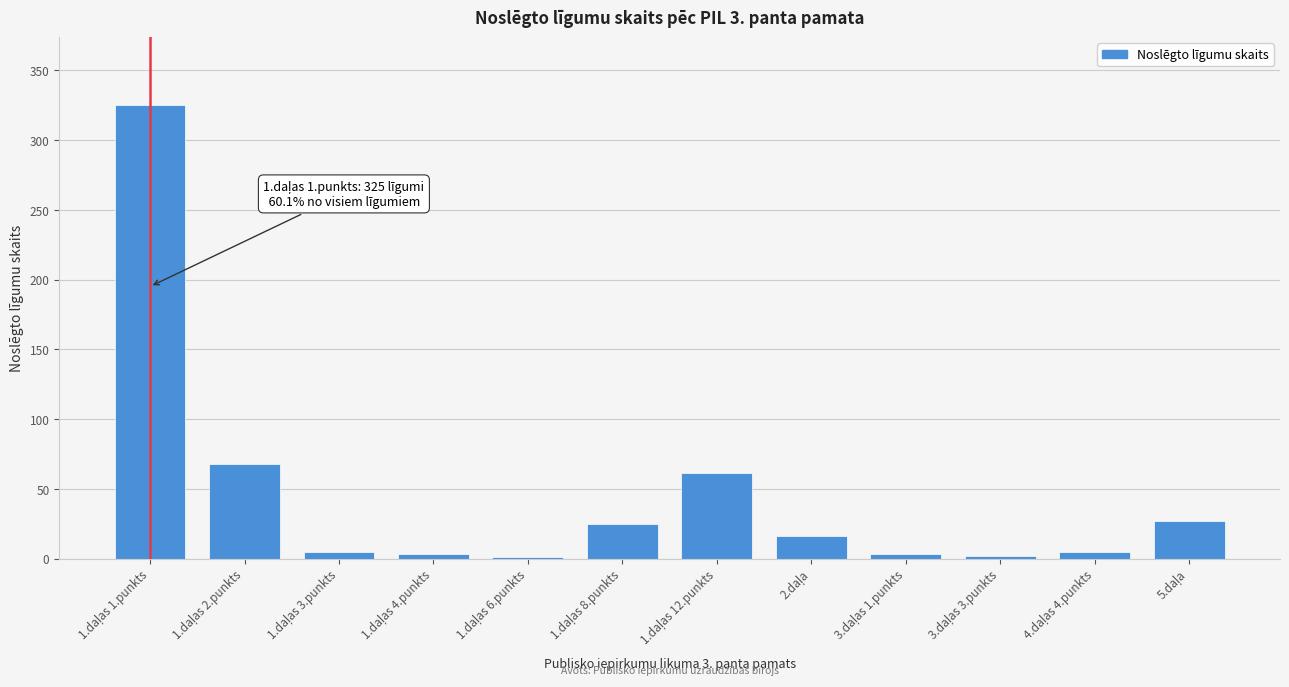

What is the sum of all values?

541